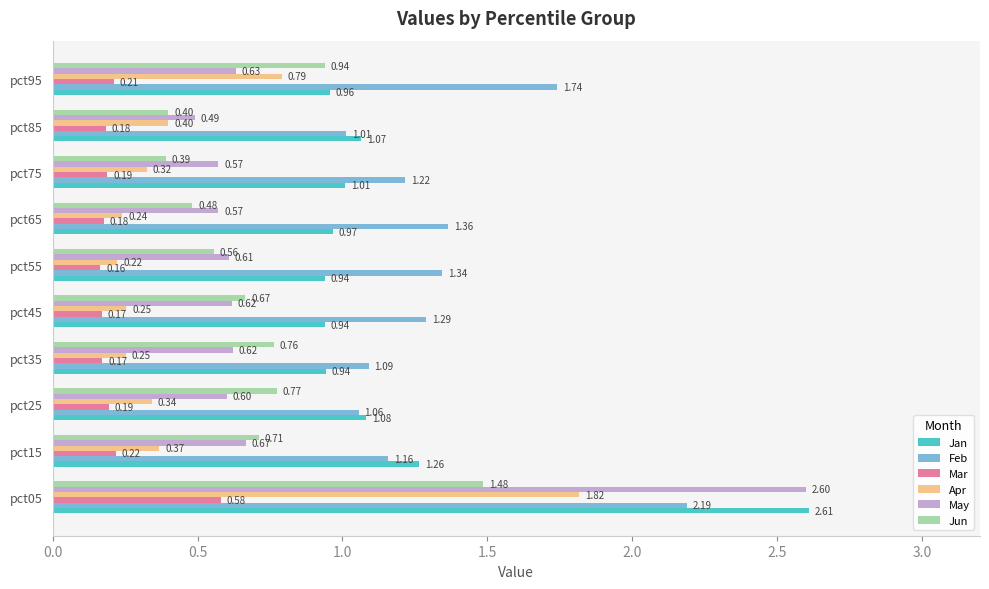

List the series in order of their peak value, highest first.

Jan, May, Feb, Apr, Jun, Mar